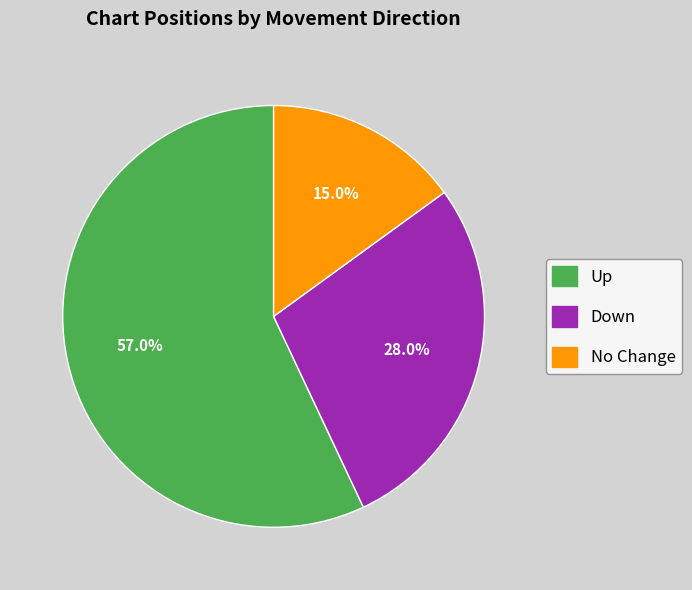

How many segments does this pie chart have?

3